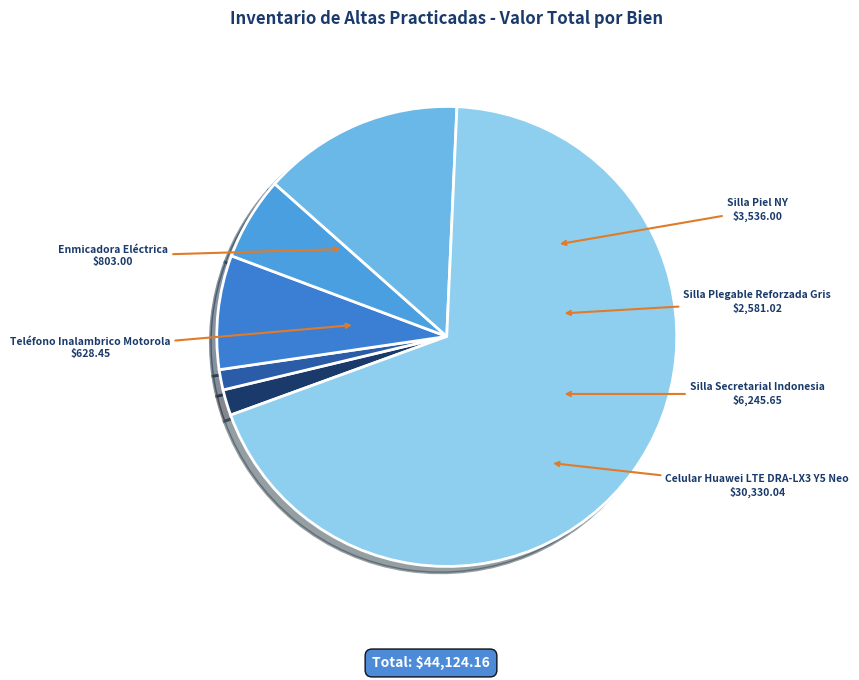

Between Silla Plegable Reforzada Gris and Enmicadora Eléctrica, which is larger?

Silla Plegable Reforzada Gris